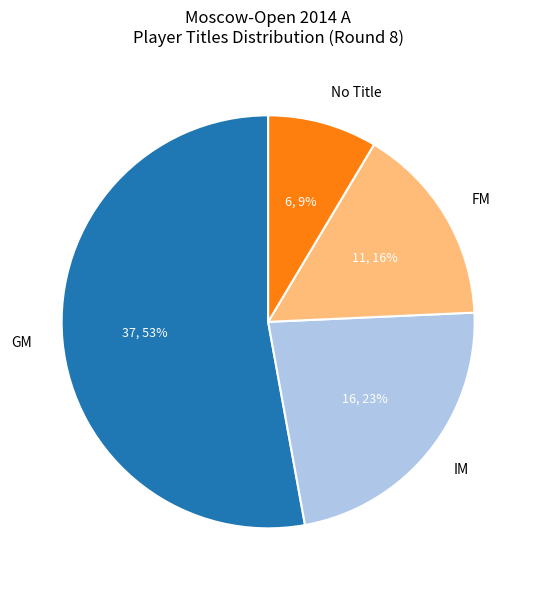

To the nearest percent, what portion does No Title represent?

9%